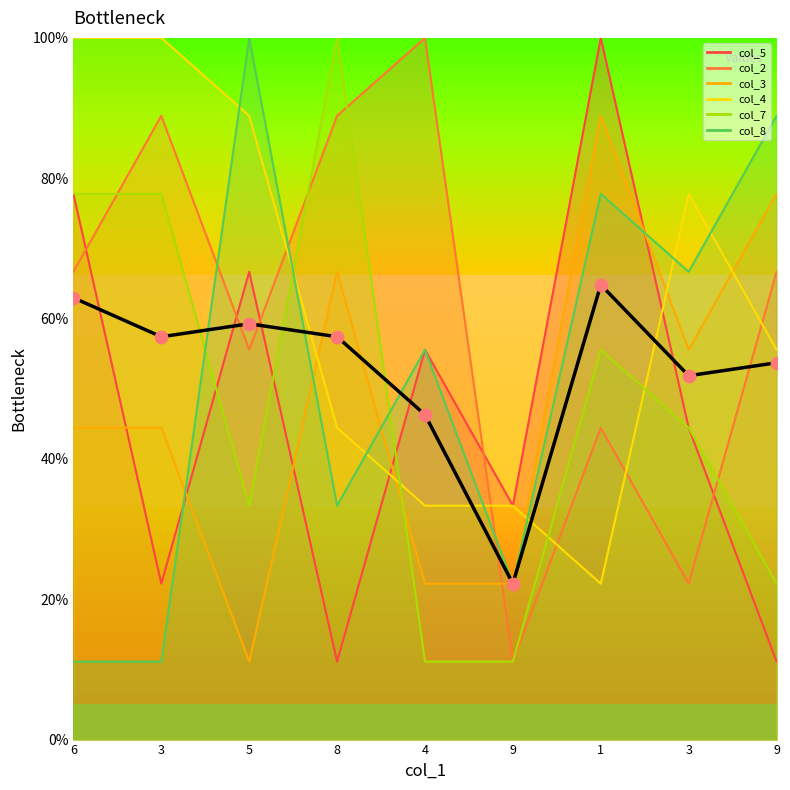

What is the ratio of the value at 5 to the value at 9?

1.1